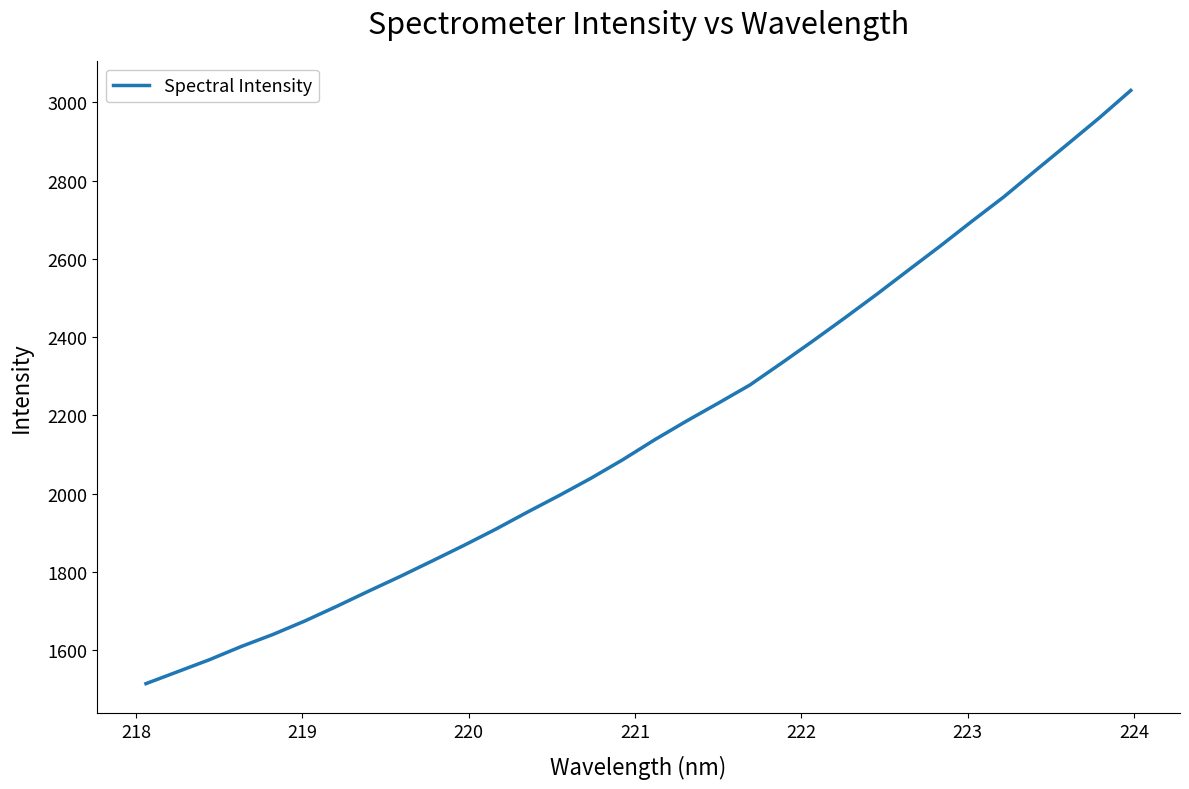

What is the greatest value displayed?

3030.6